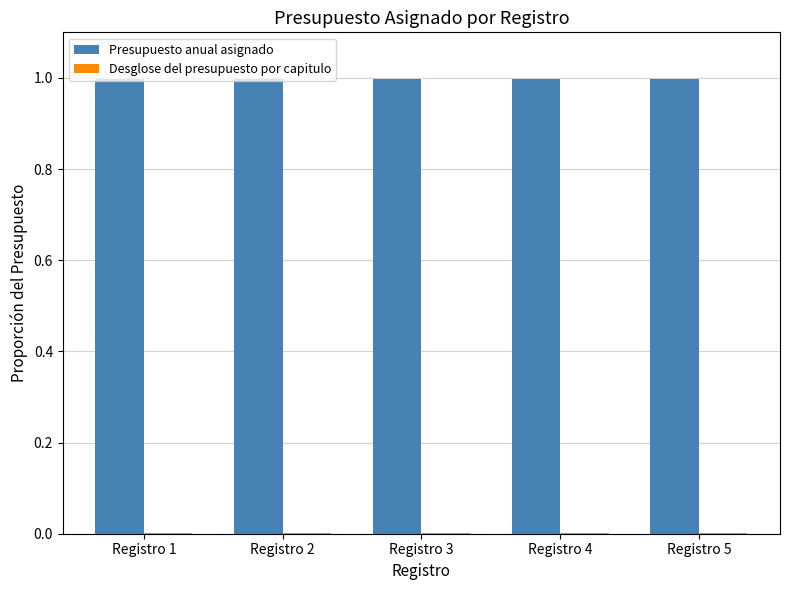

The value of Presupuesto anual asignado at Registro 5 is 0.5. True or false?

False